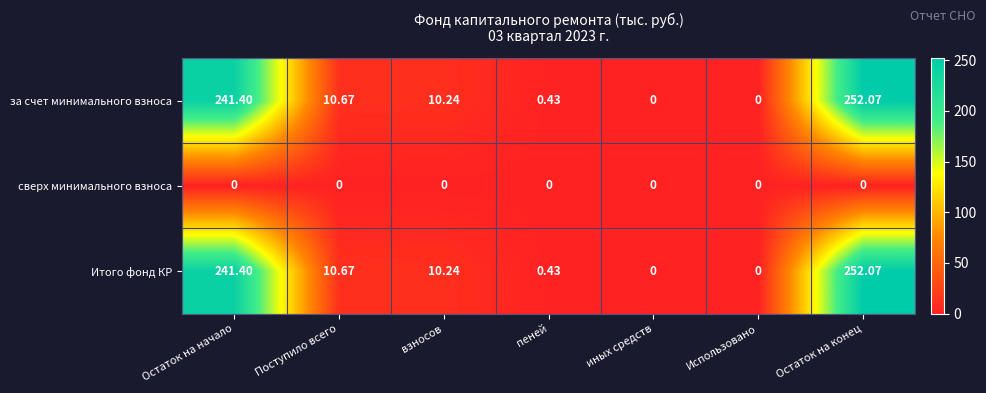

Which label corresponds to the largest value in the chart?

Остаток на конец